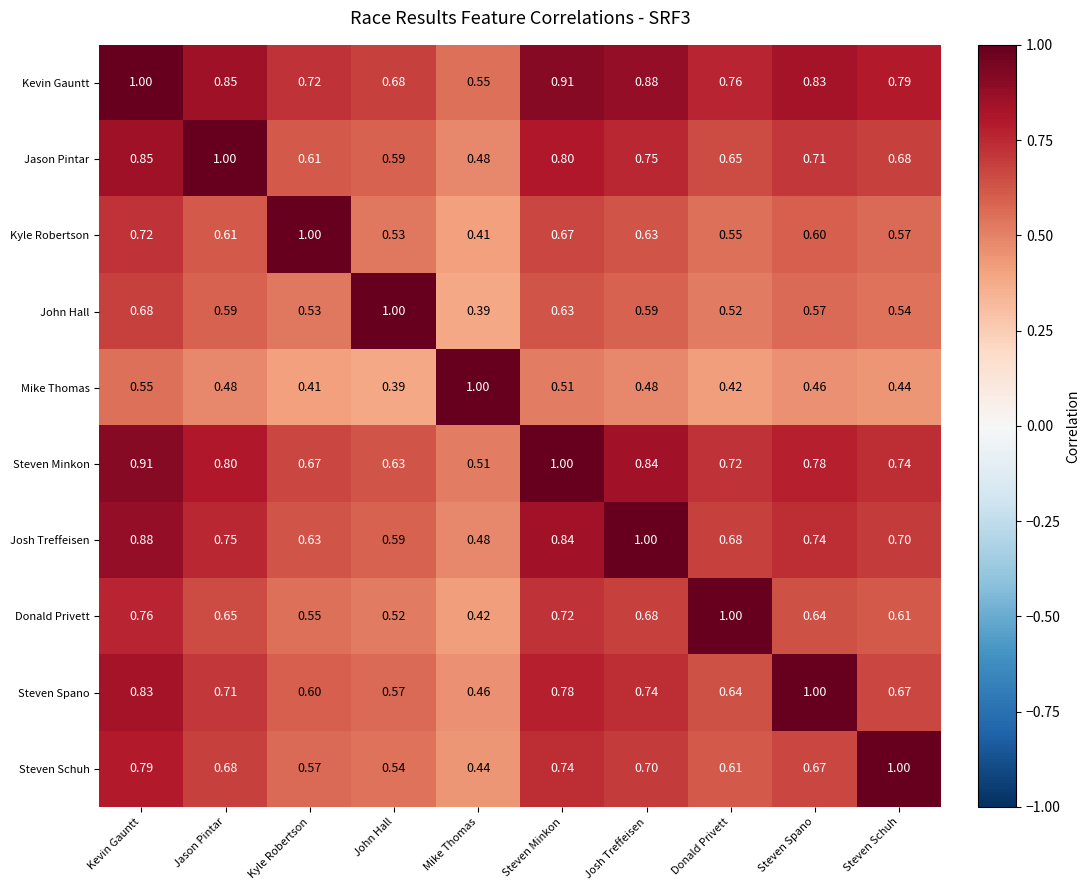

At how many categories does at least one series exceed 0?

10